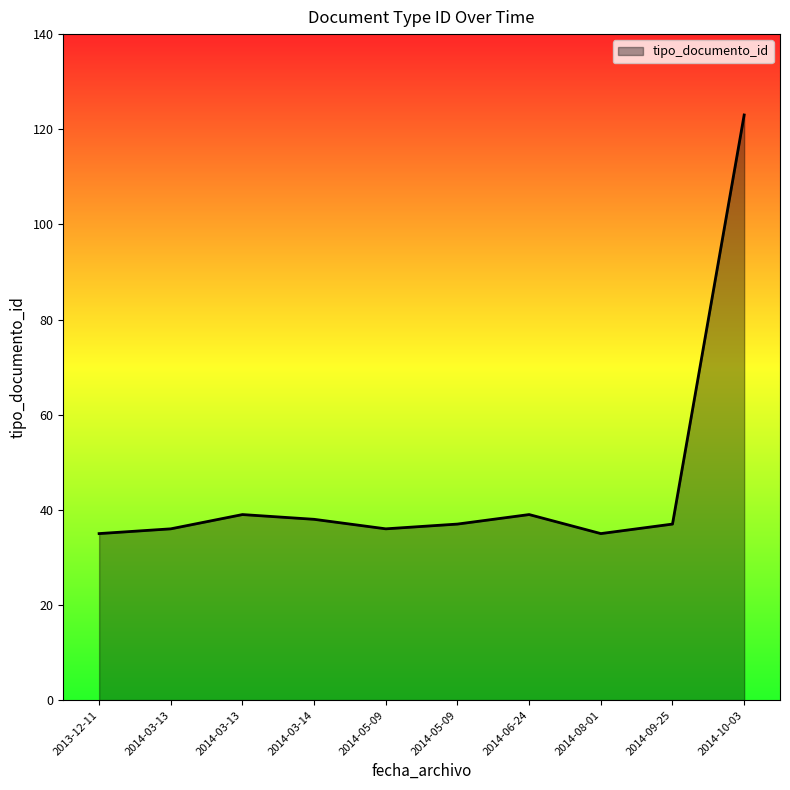

Does the chart display data point markers on the line(s)?

No